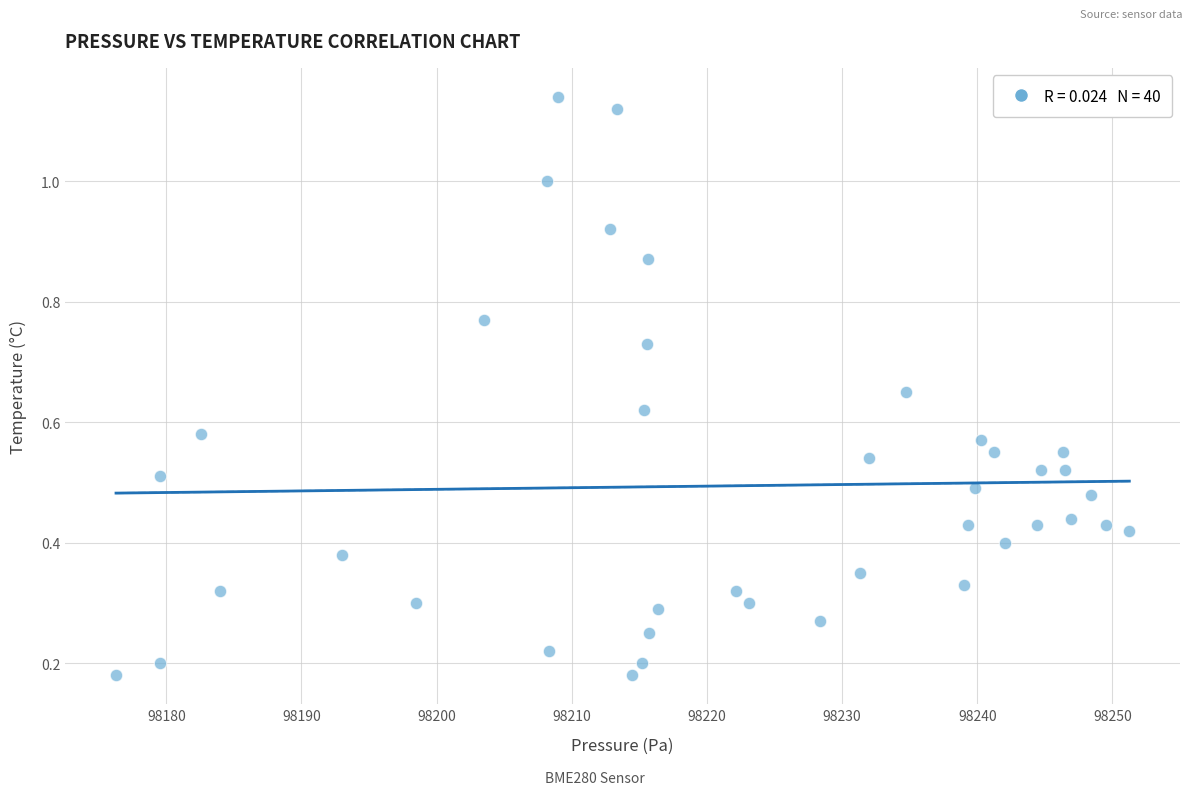

What is the range of Y values (max minus min)?

1.0